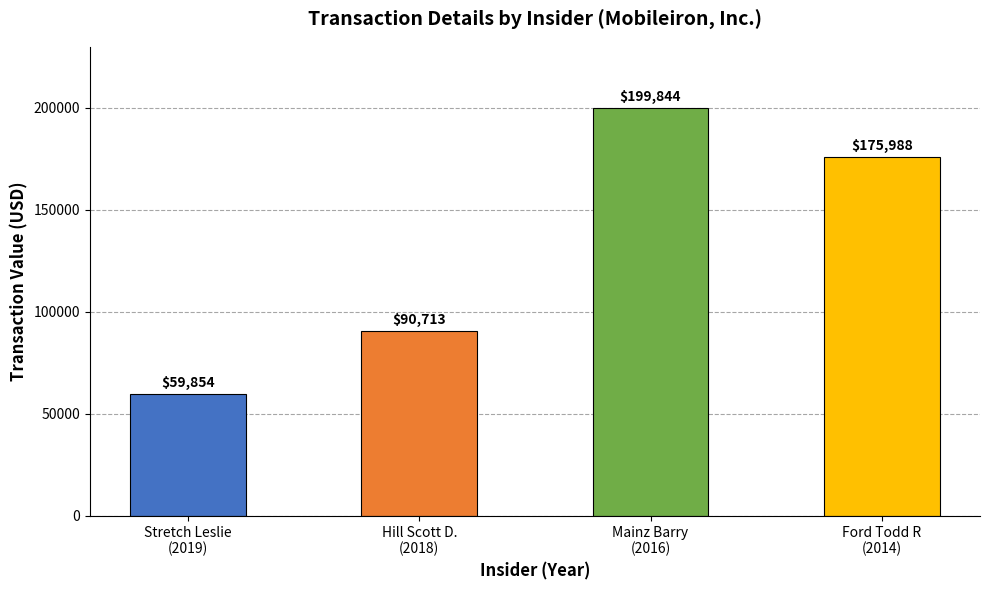

Reading left to right, transcribe all the data shown in this chart.

59854	90713	199844	175988